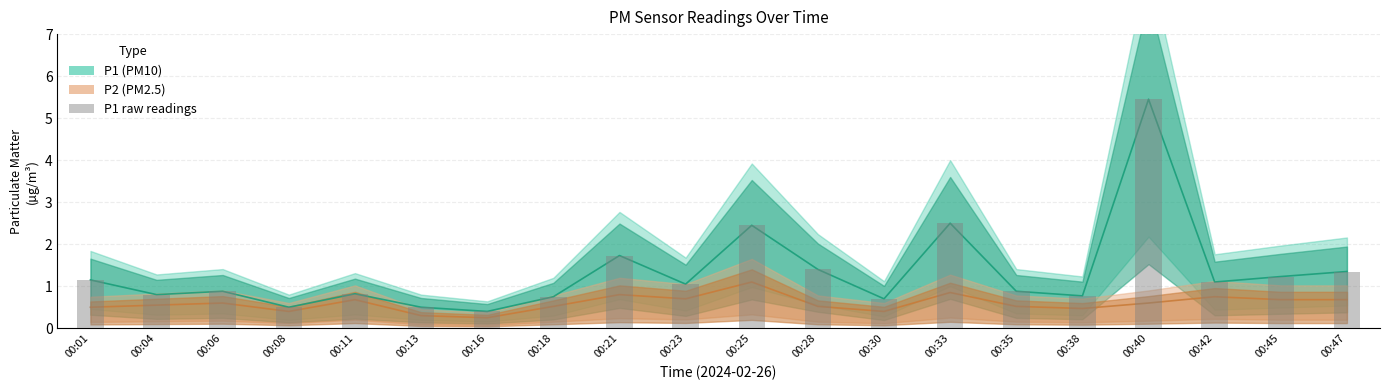

What is the value of the P1 line bar at the 18th from the left?

1.1